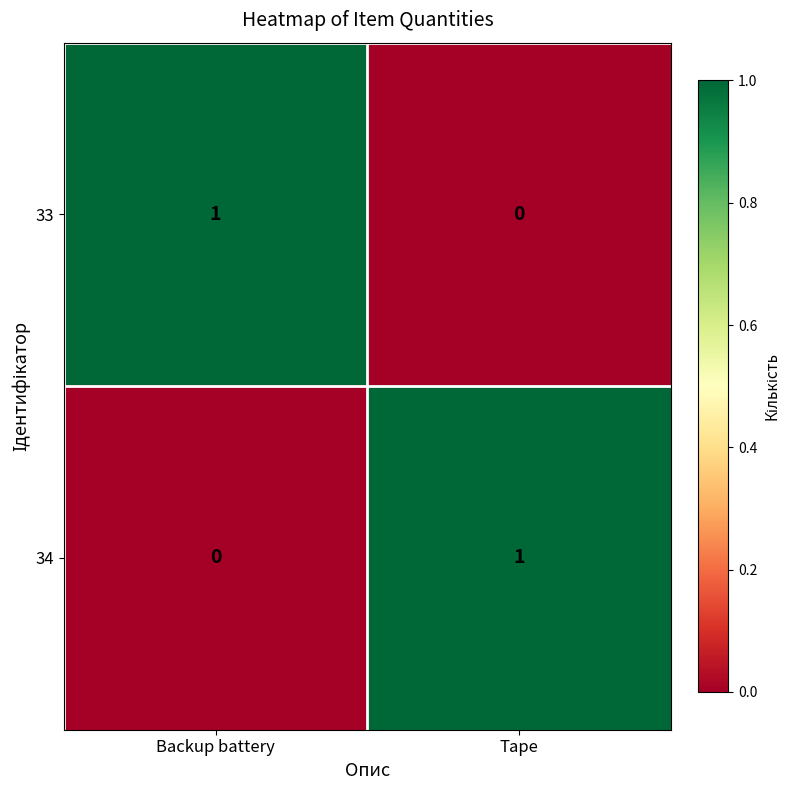

Is the value of 33 at Backup battery greater than the value of 34 at Backup battery?

Yes